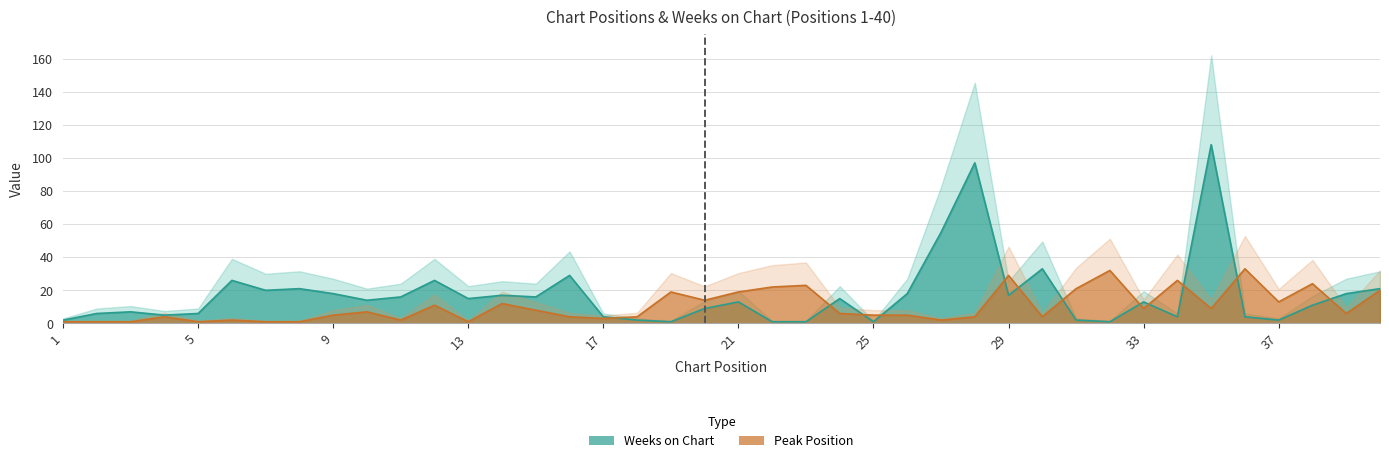

Between which two adjacent categories do Peak Position and Weeks on Chart first intersect?

17 and 18